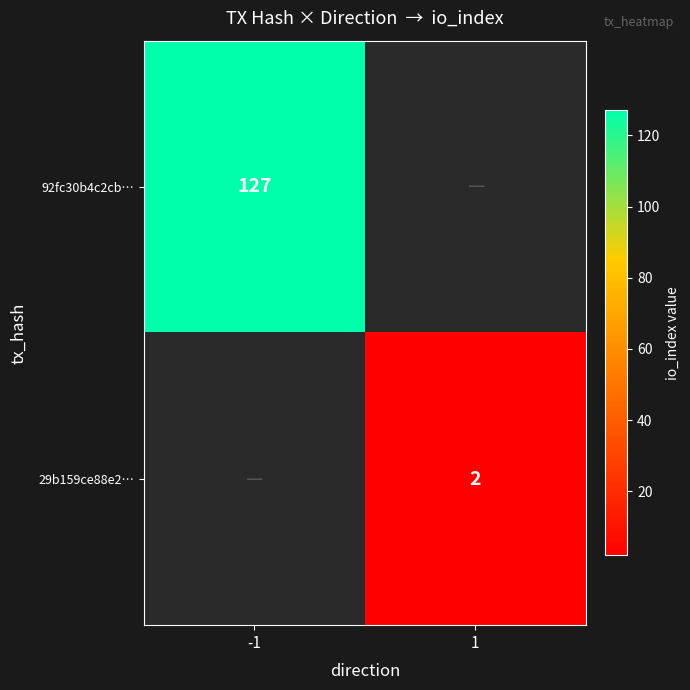

At which category does the chart reach its peak across all series?

-1